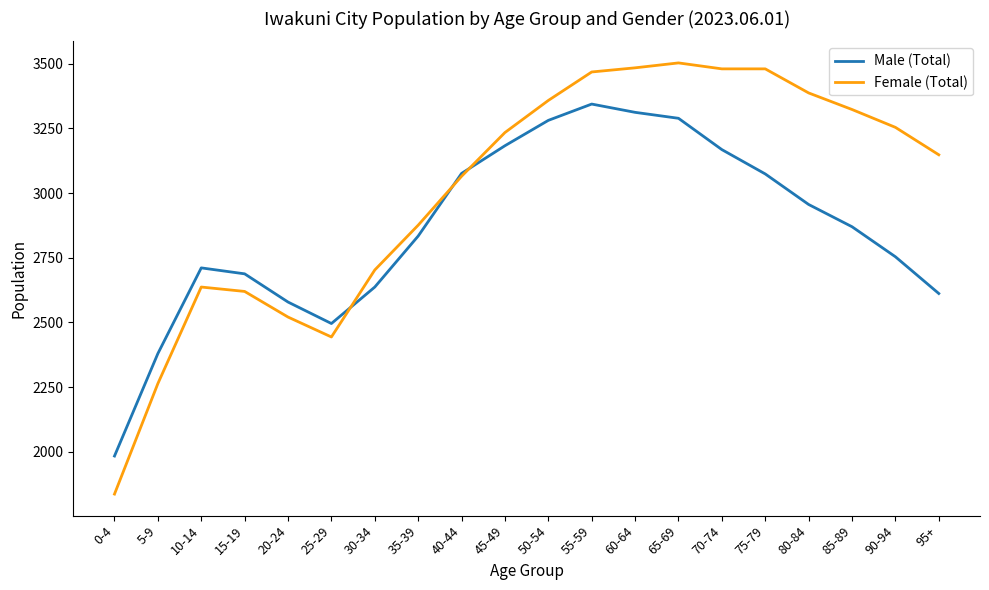

What are all the series names shown in the legend?

Male (Total), Female (Total)